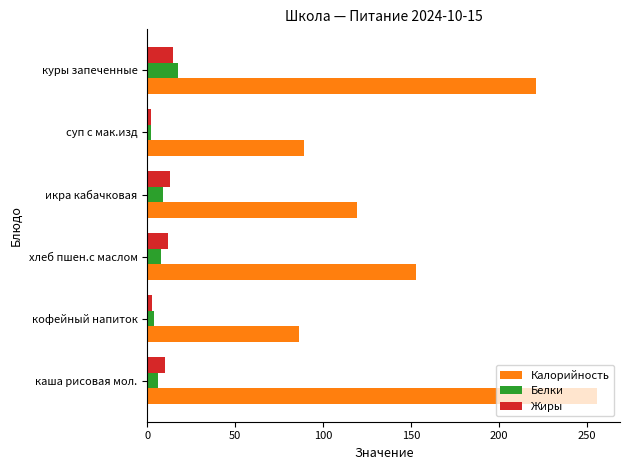

True or false: Жиры has a value of 11.8 at хлеб пшен.с маслом.

True